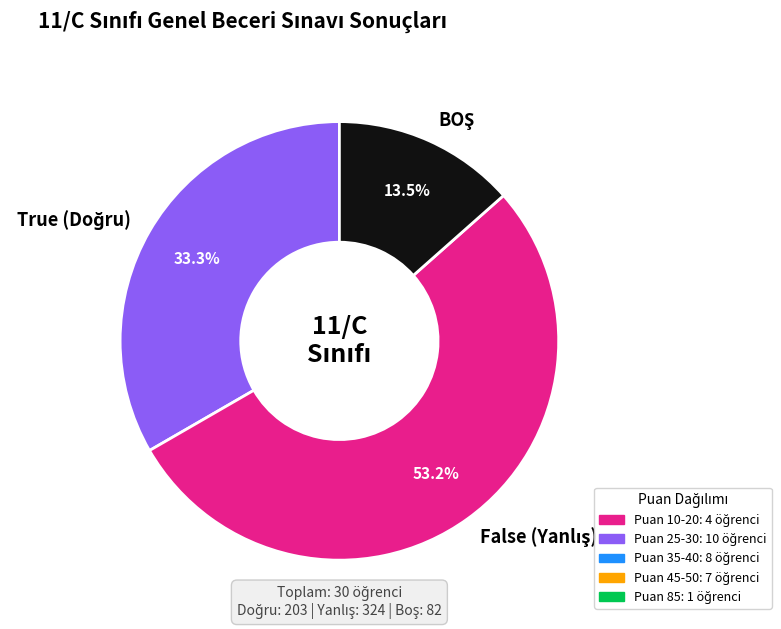

Is there a majority slice in this chart?

Yes